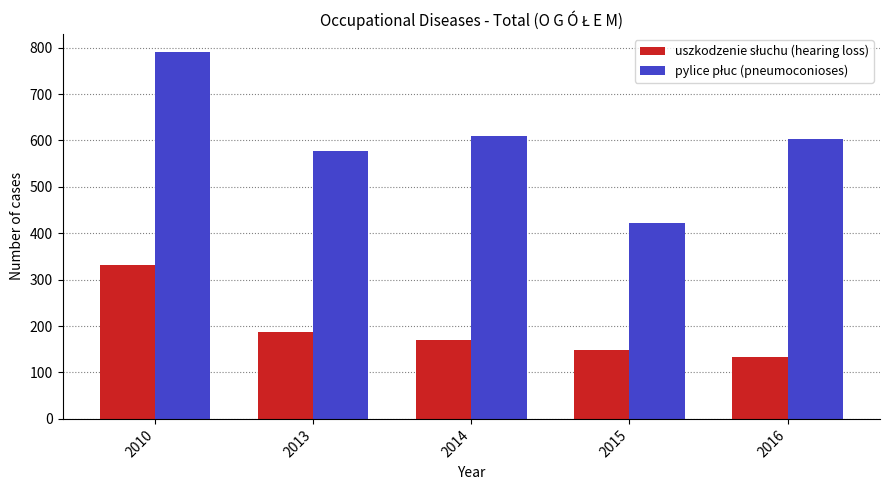

What is the spread (max minus min) of values at 2013?

390